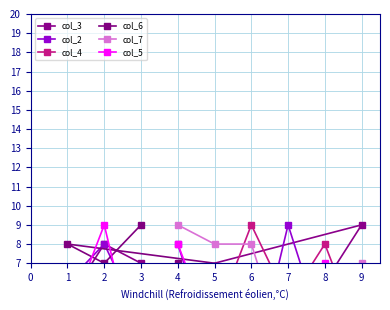

How many values in the col_6 series are below 6?

4